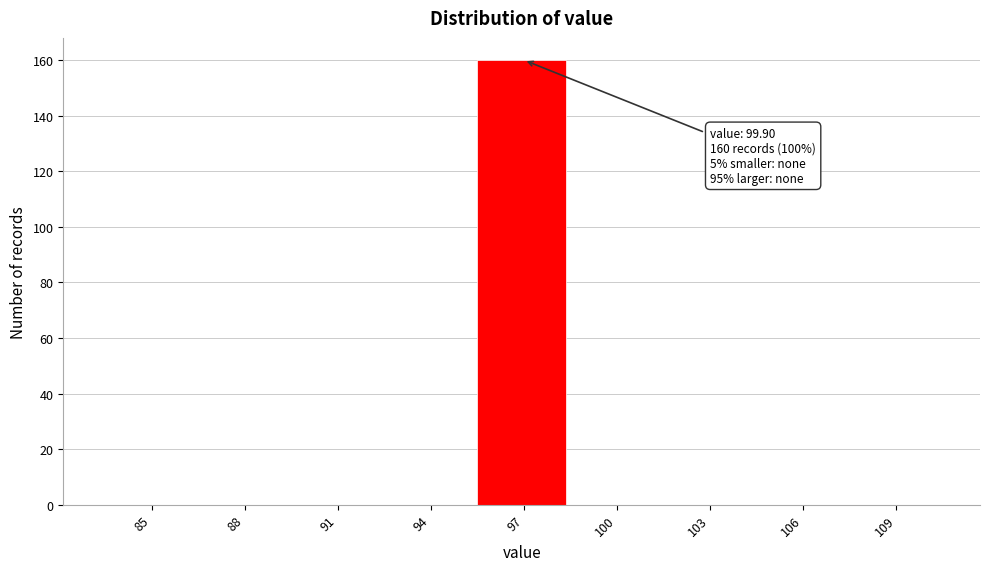

Reading left to right, list all the values displayed in this chart.

85=0	88=0	91=0	94=0	97=160	100=0	103=0	106=0	109=0